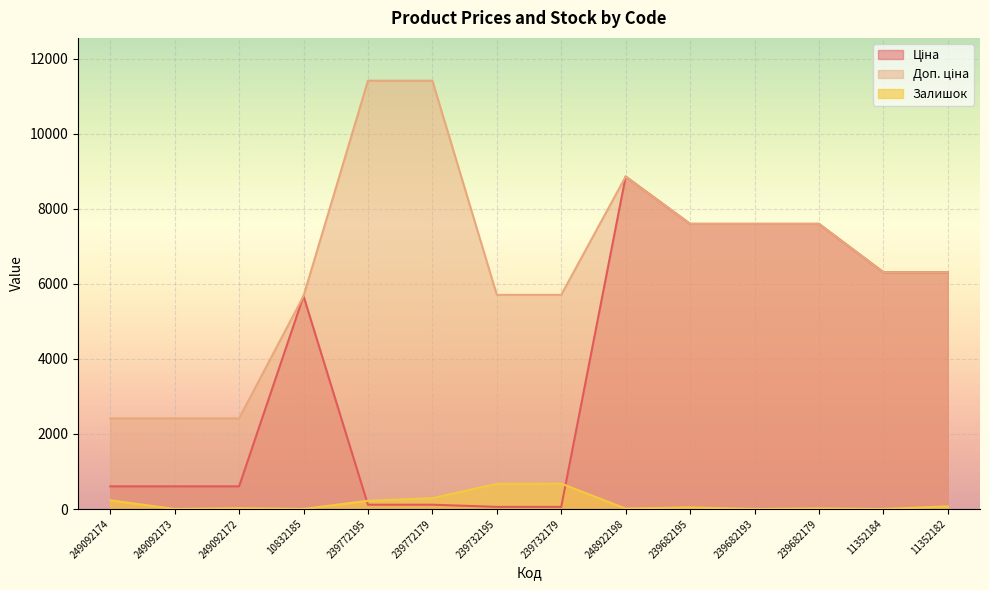

What value does the Доп. ціна series have at 11352182?

6308.8